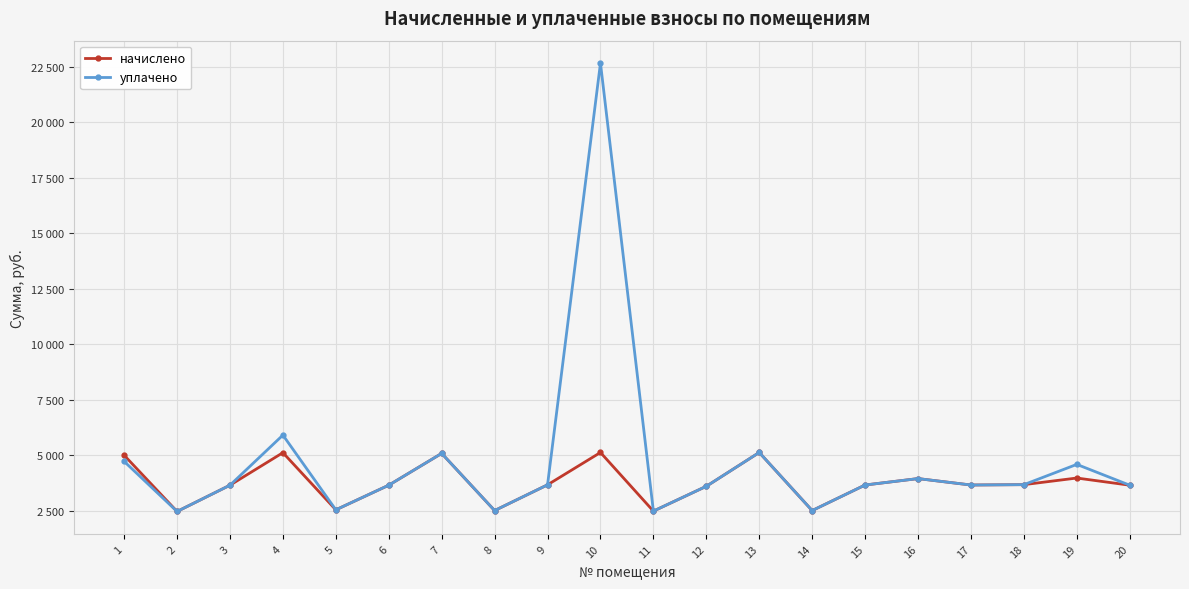

Which series has the largest total across all categories?

уплачено